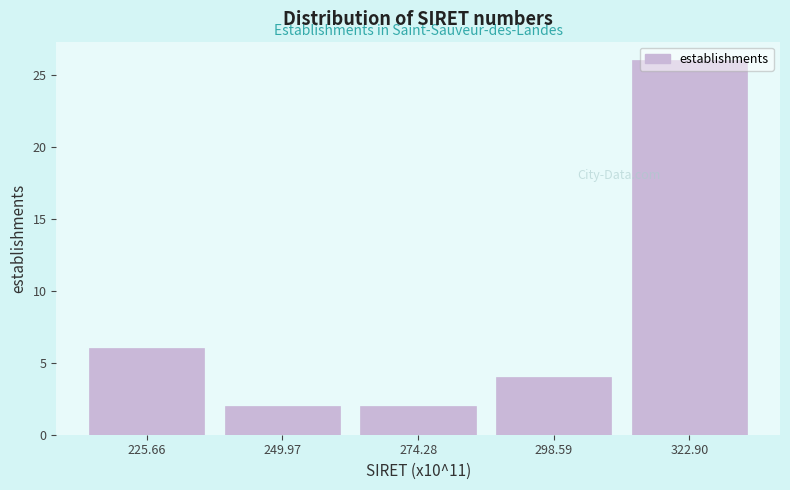

Reading left to right, list every bar in this chart as the range it spans on the x-axis followed by its height. Neither the bar edges nor the heights are printed on the chart, so give them approximately, as read against the axes.

215 to 240: 6
240 to 260: 2
260 to 285: 2
285 to 310: 4
310 to 335: 26